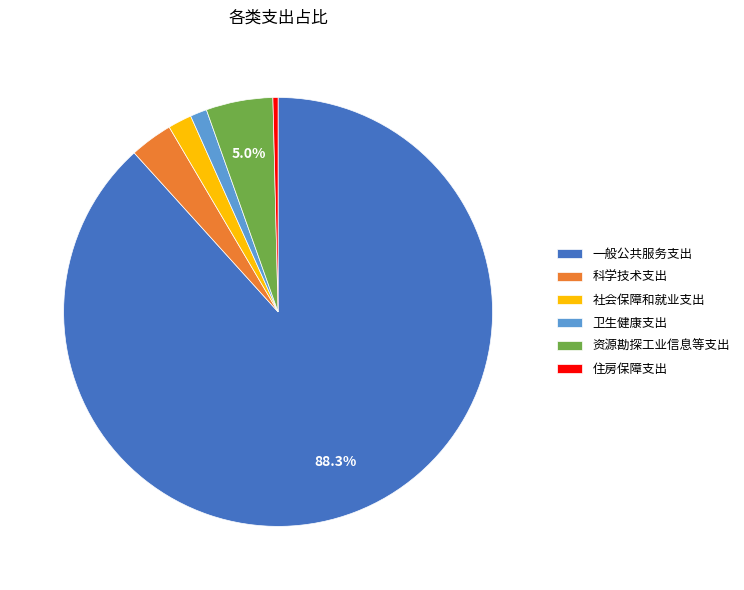

Which has a higher value, 卫生健康支出 or 科学技术支出?

科学技术支出